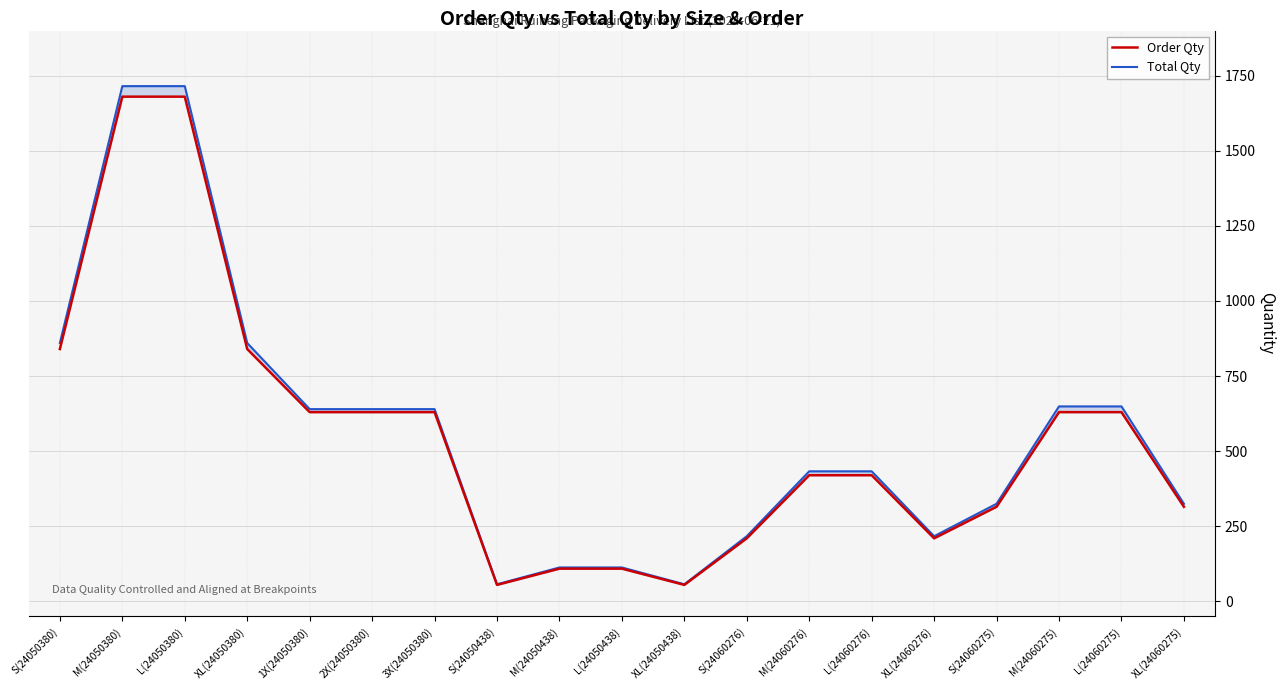

What is the sum of all Order Qty values?

10408